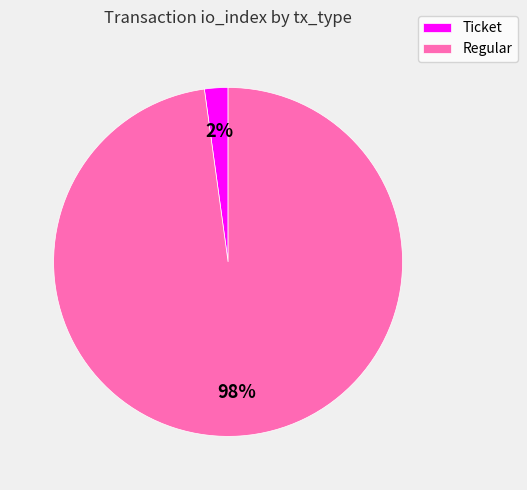

Combined, do Ticket and Regular account for over 50%?

Yes